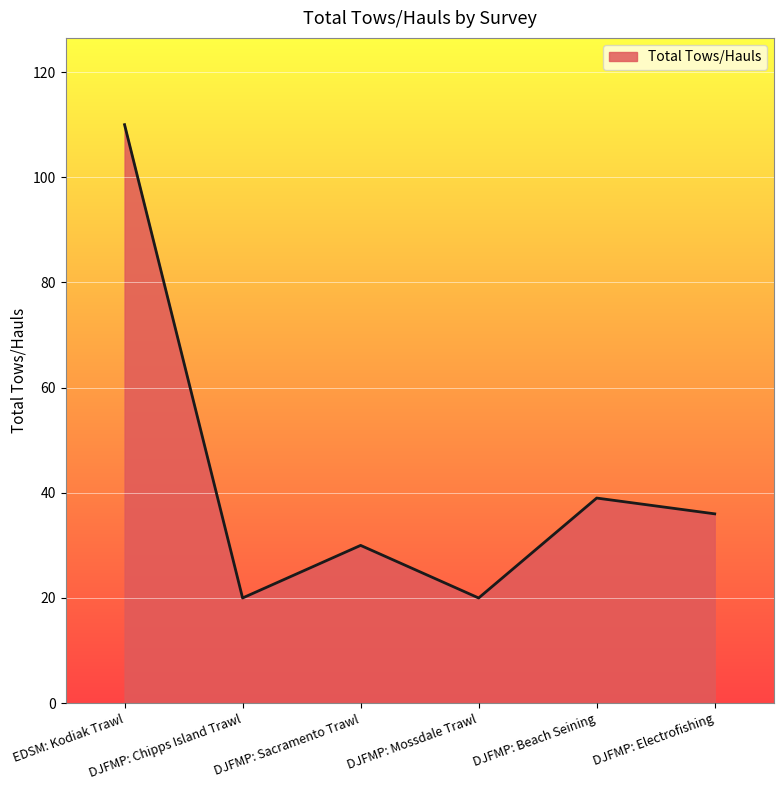

Does the chart display data point markers on the line(s)?

No